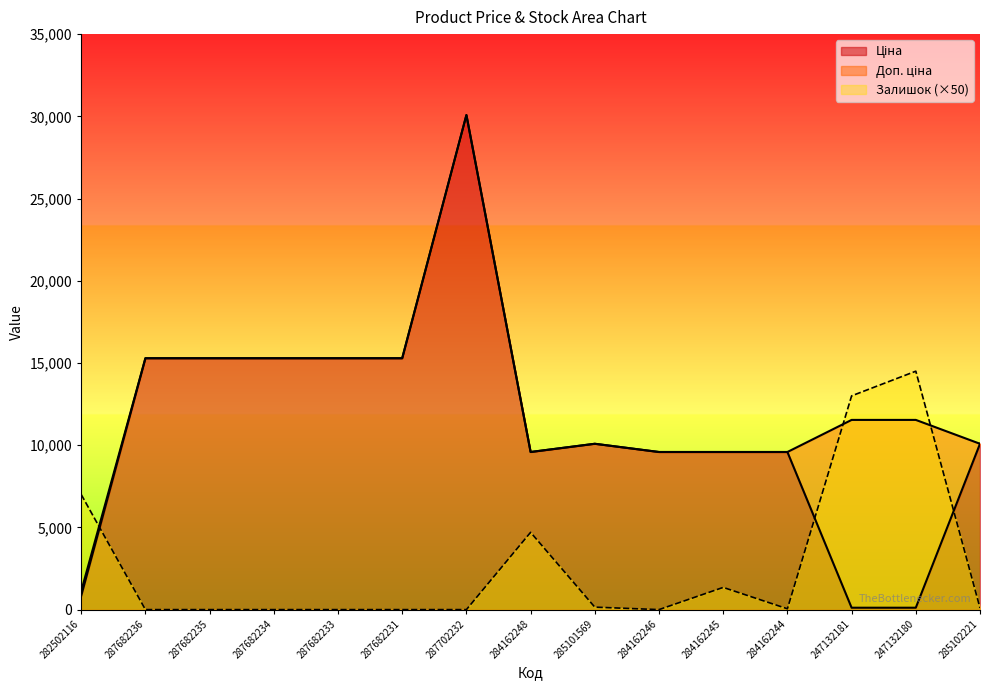

What position from the right is 287682236?

14